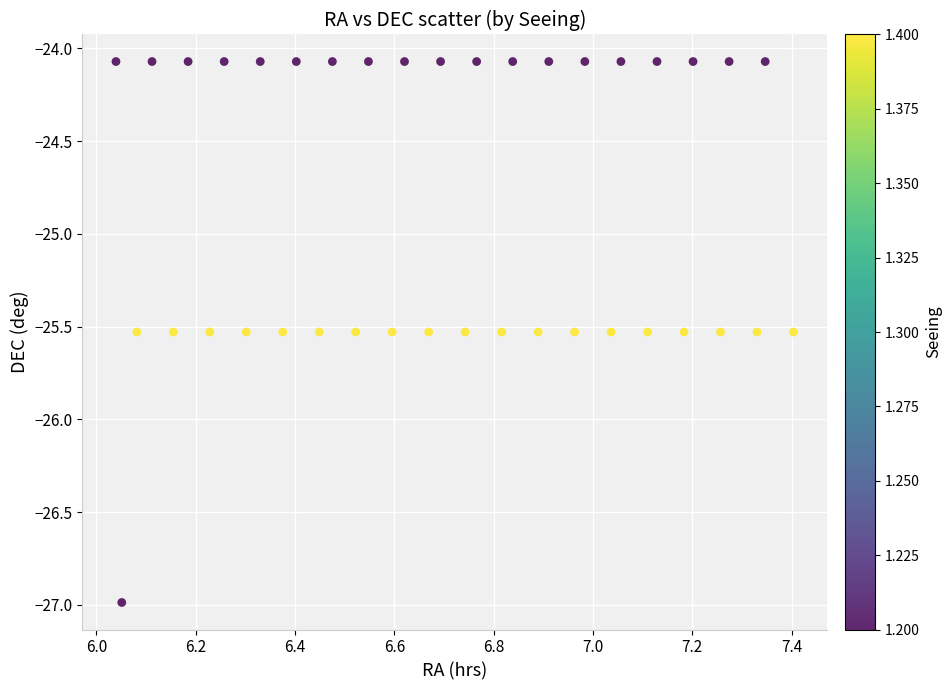

What is the range of X values (max minus min)?

1.4